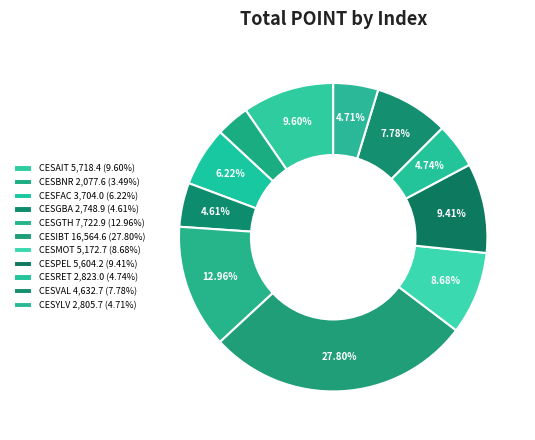

To the nearest percent, what is the average slice percentage?

9%